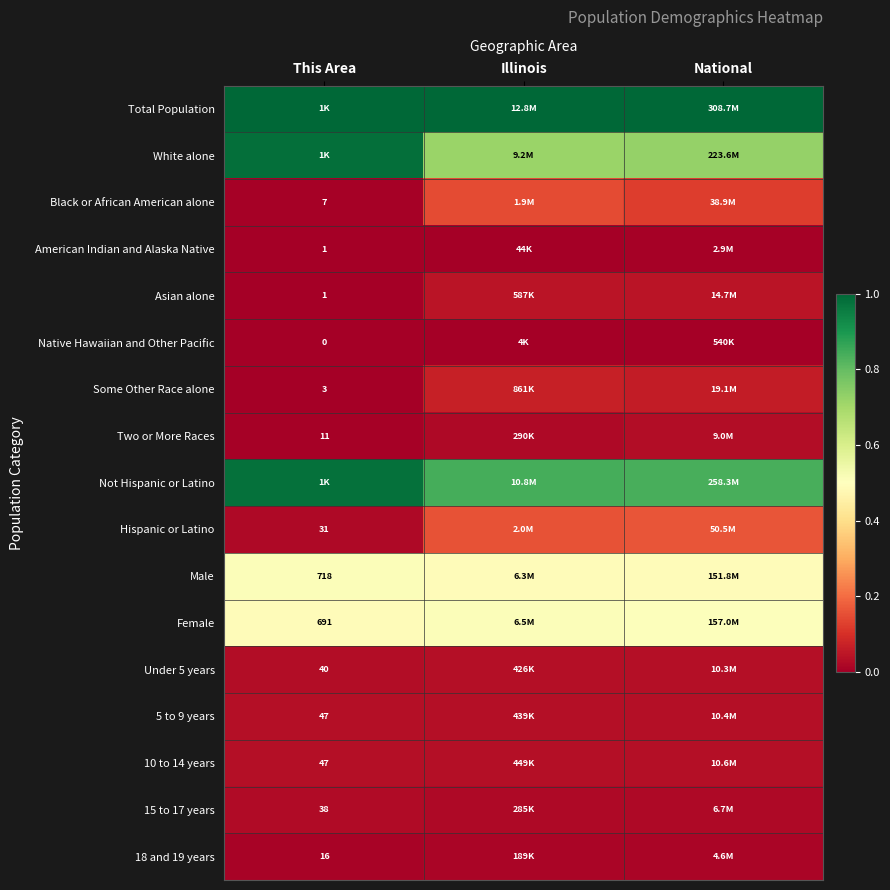

What is the total value across all series at Illinois?

4.1